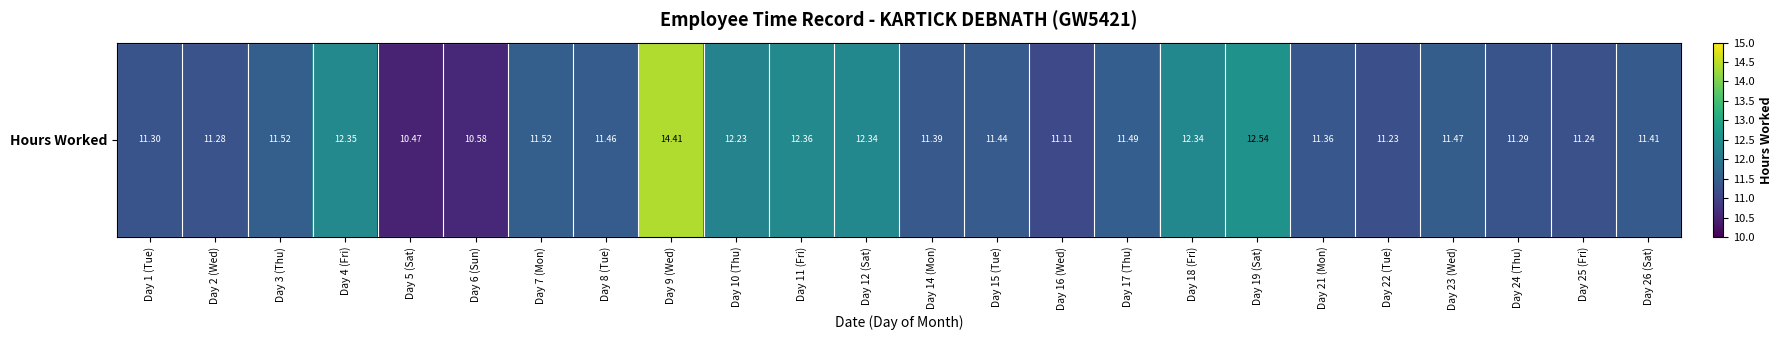

Which label corresponds to the smallest value in the chart?

Day 5 (Sat)